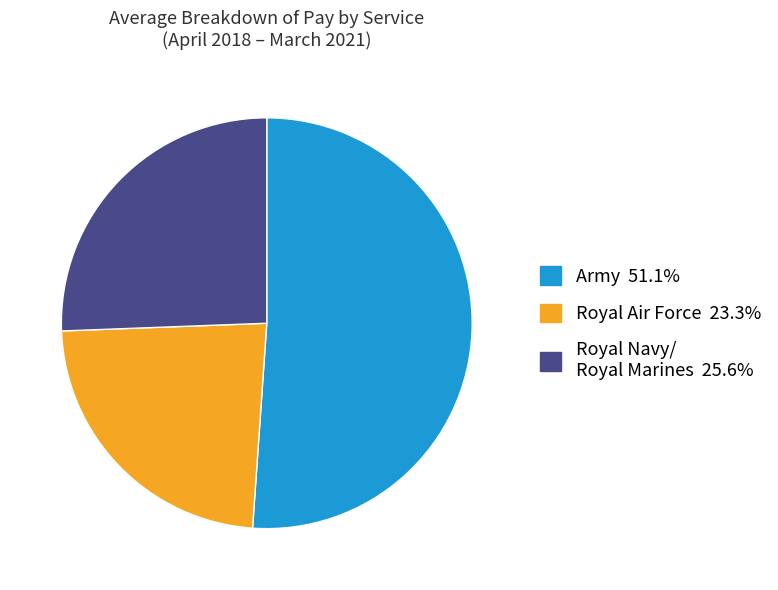

Is there any slice that represents more than half of the pie?

Yes